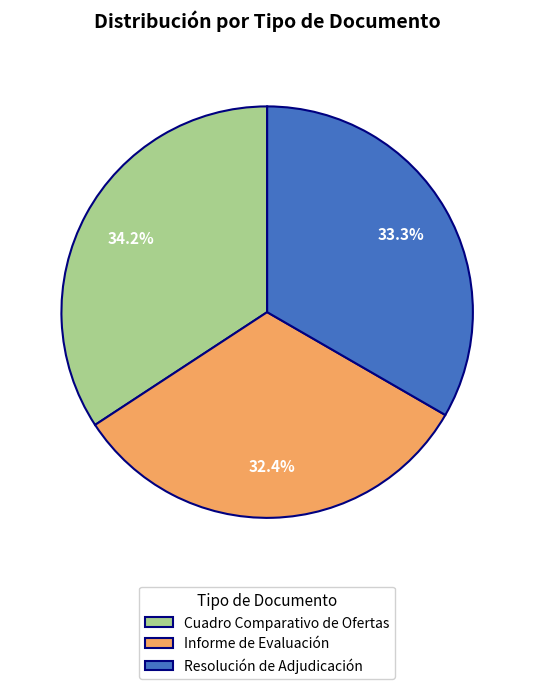

To the nearest percent, what is the combined percentage of Cuadro Comparativo de Ofertas and Resolución de Adjudicación?

68%